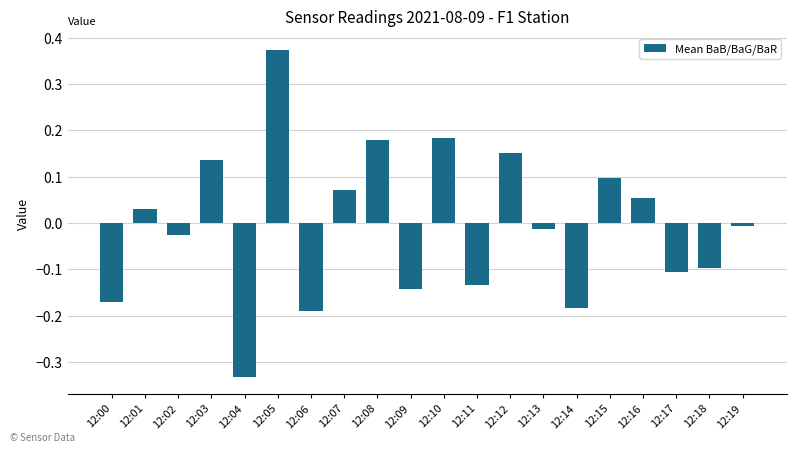

Between 12:07 and 12:10, which is larger?

12:10